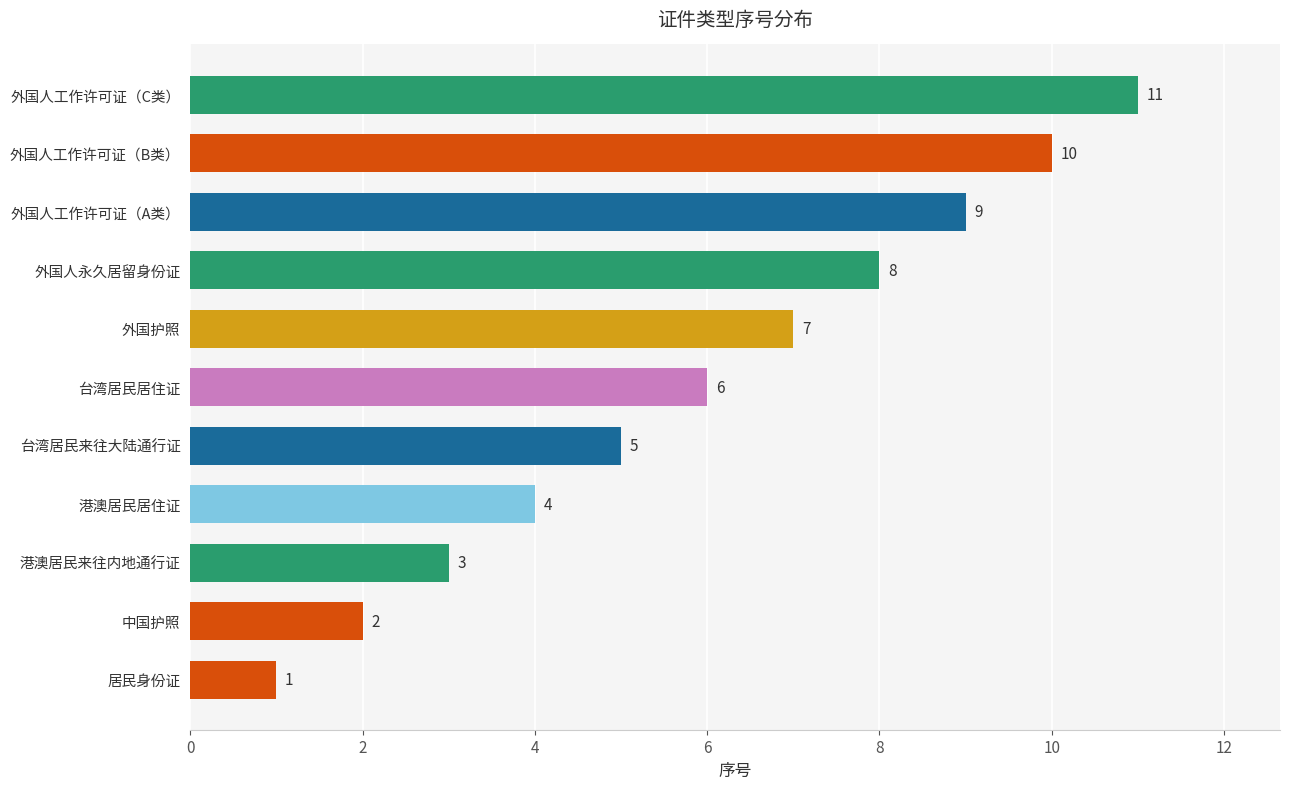

Which label corresponds to the largest value in the chart?

外国人工作许可证（C类）